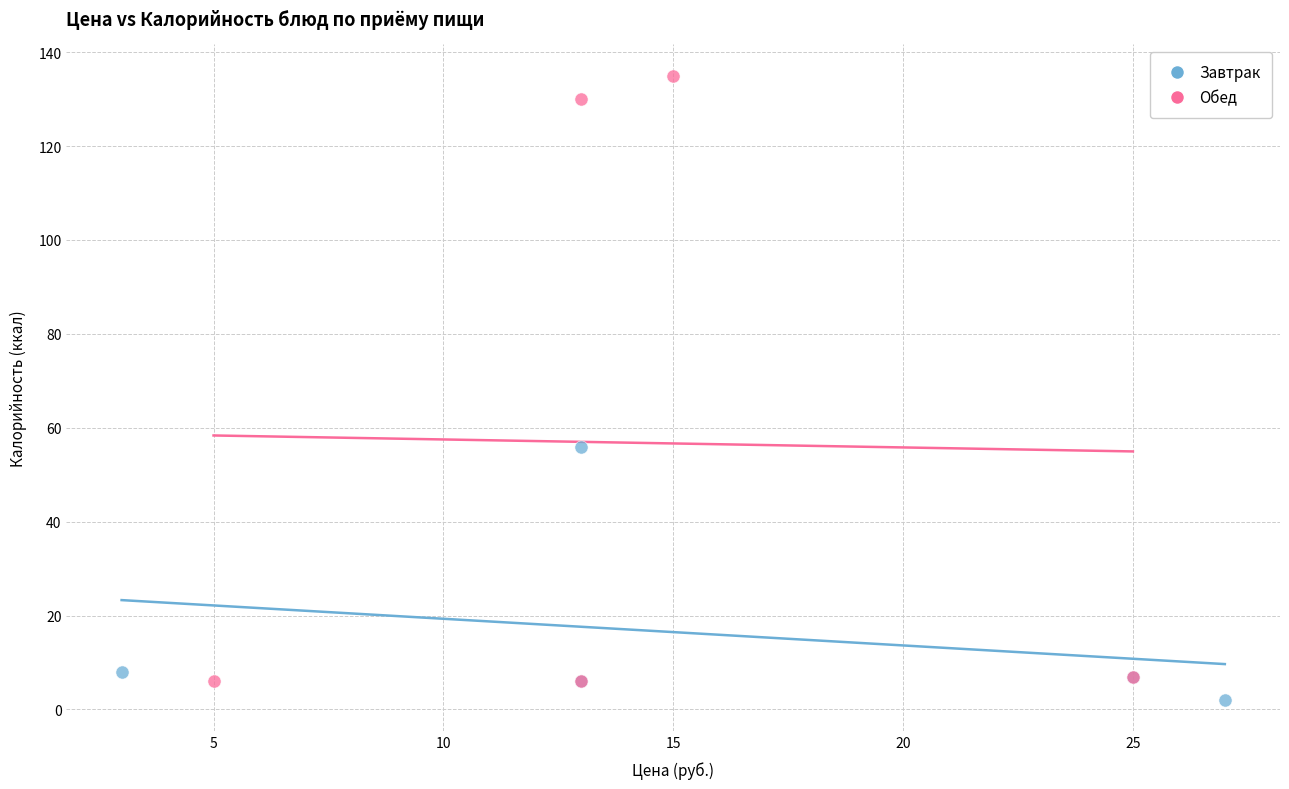

Which series has the largest Y range (max minus min)?

Обед